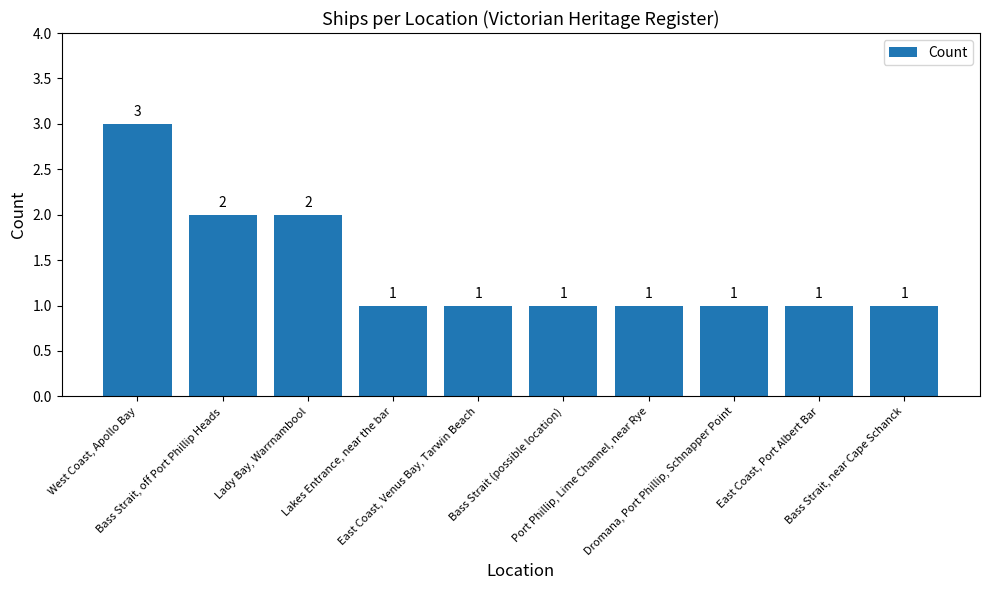

Reading left to right, what are all the values shown in this chart?

3	2	2	1	1	1	1	1	1	1